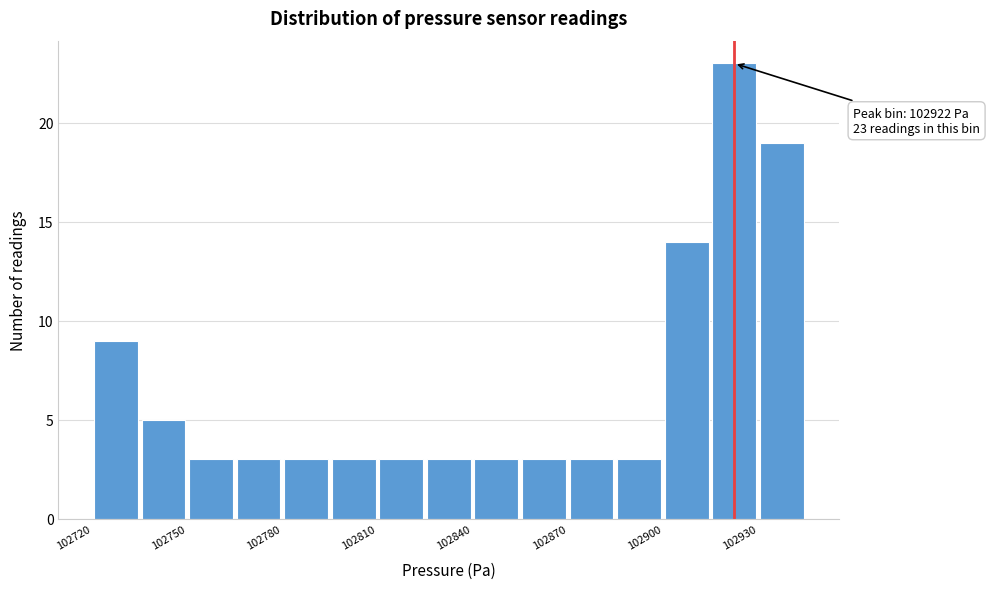

Around what value on the x-axis is the tallest bar? Give the approximate position of its centre, as read against the axis.

102920